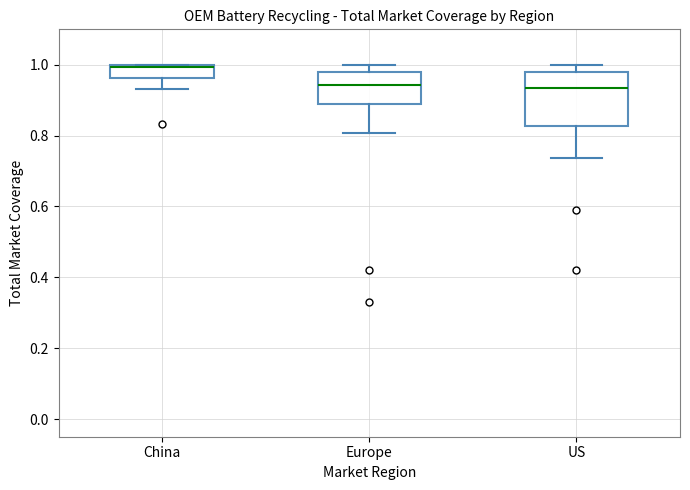

Reading left to right, read every box against the y-axis: the position of its median line, the range the box covers, and the ends of its whiskers. The values are not printed on the chart, so give them approximately, as read against the axis.

China: median 1.00 (just below the box's upper edge), box 0.96 to 1.00, whiskers 0.94 to 1.00
Europe: median 0.94, box 0.88 to 0.98, whiskers 0.80 to 1.00
US: median 0.94, box 0.82 to 0.98, whiskers 0.74 to 1.00